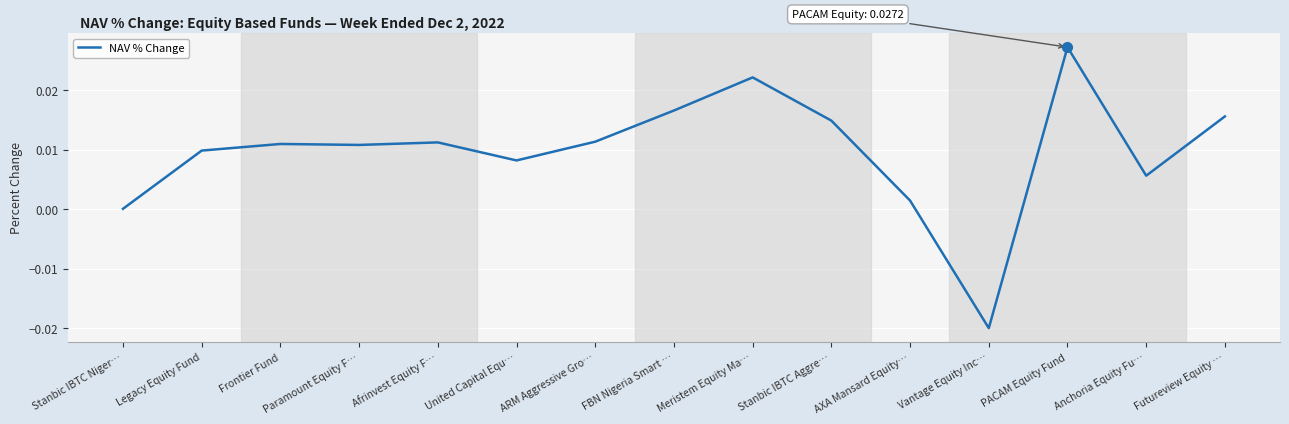

Which category has the highest value across all series?

PACAM Equity Fund